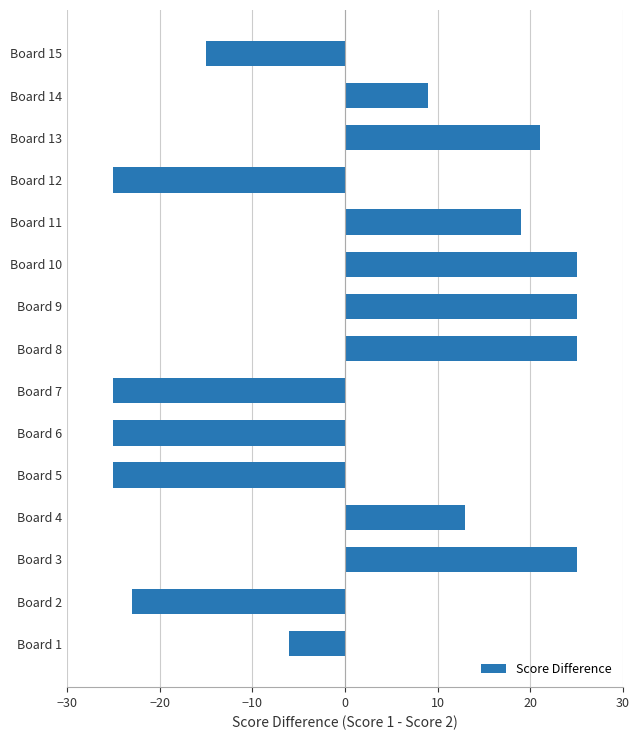

What is the change in value from Board 5 to Board 9?

+50